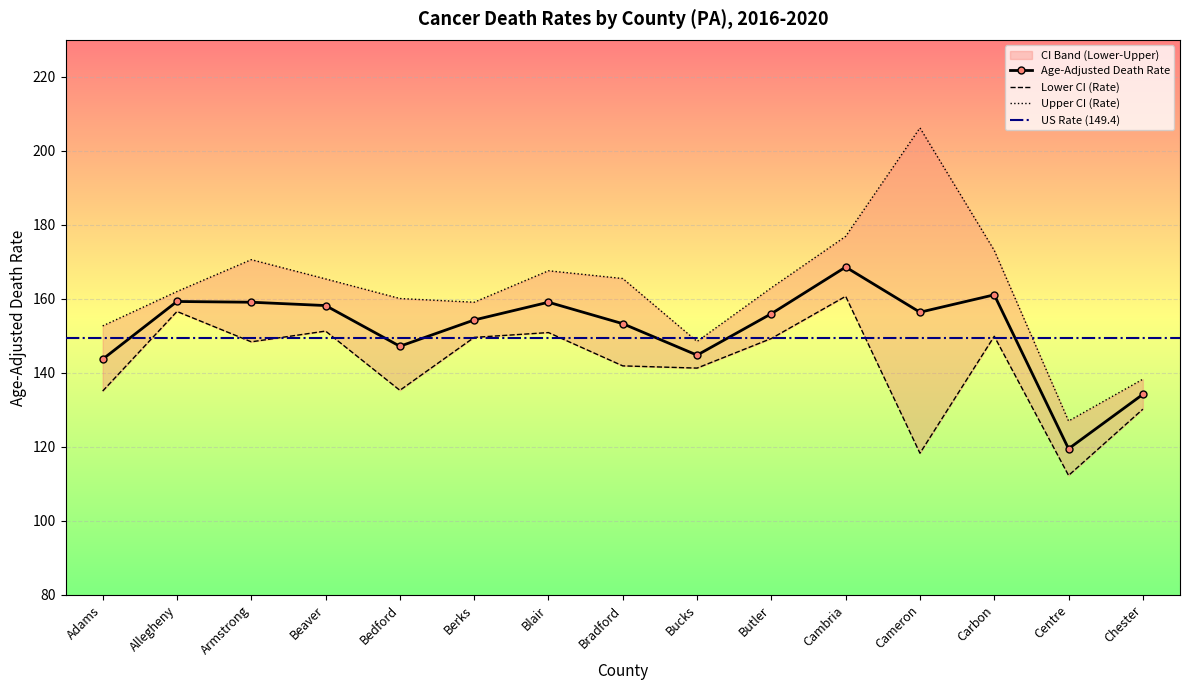

Between Butler and Armstrong, which is larger?

Armstrong